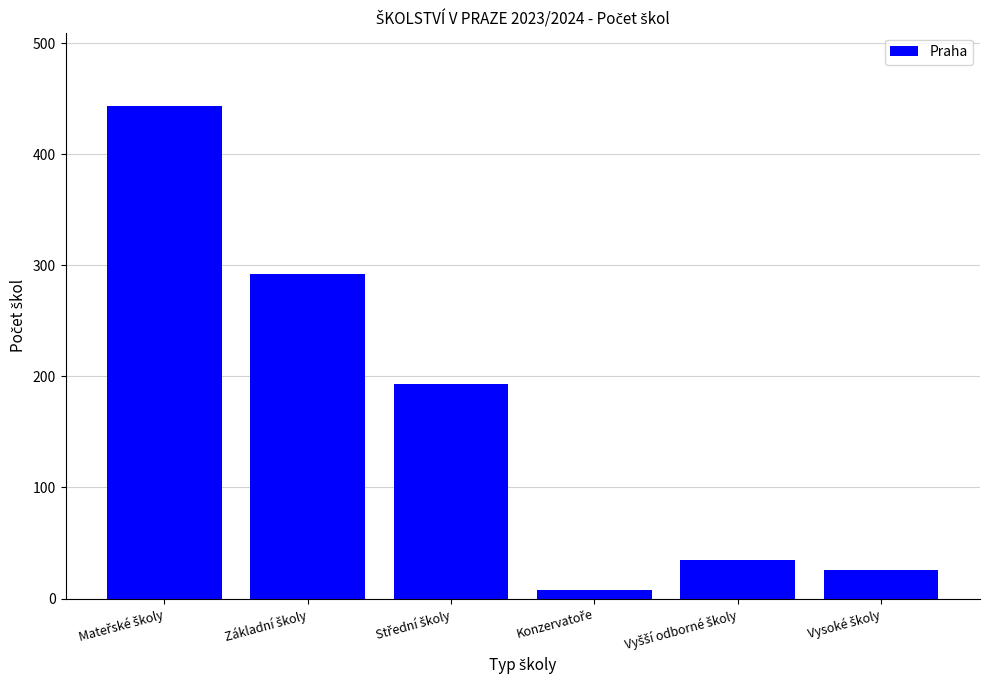

What is the sum of all values?

997